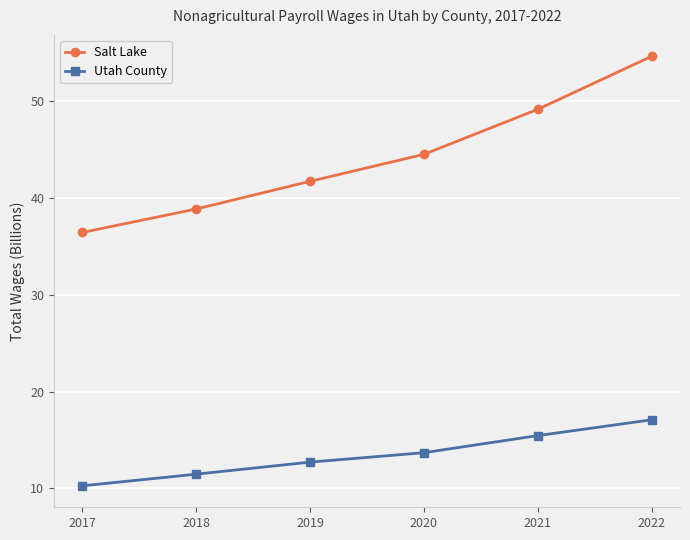

Where does the Utah County series first go above 13?

2020